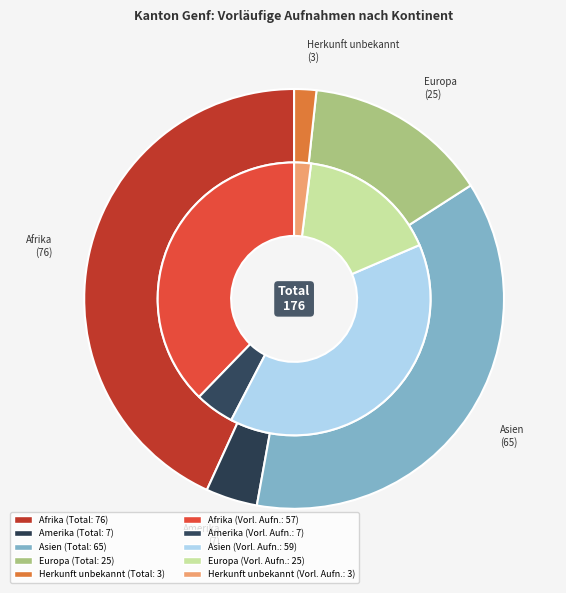

What is the change in value from Europa to Herkunft unbekannt?

-22